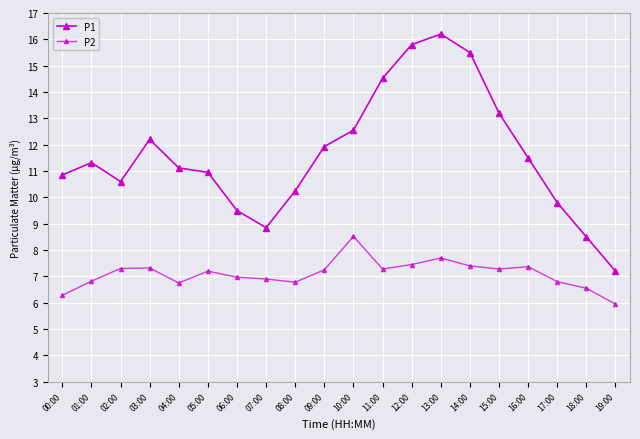

What is the sum of the P1 values at 13:00 and 16:00?

27.7